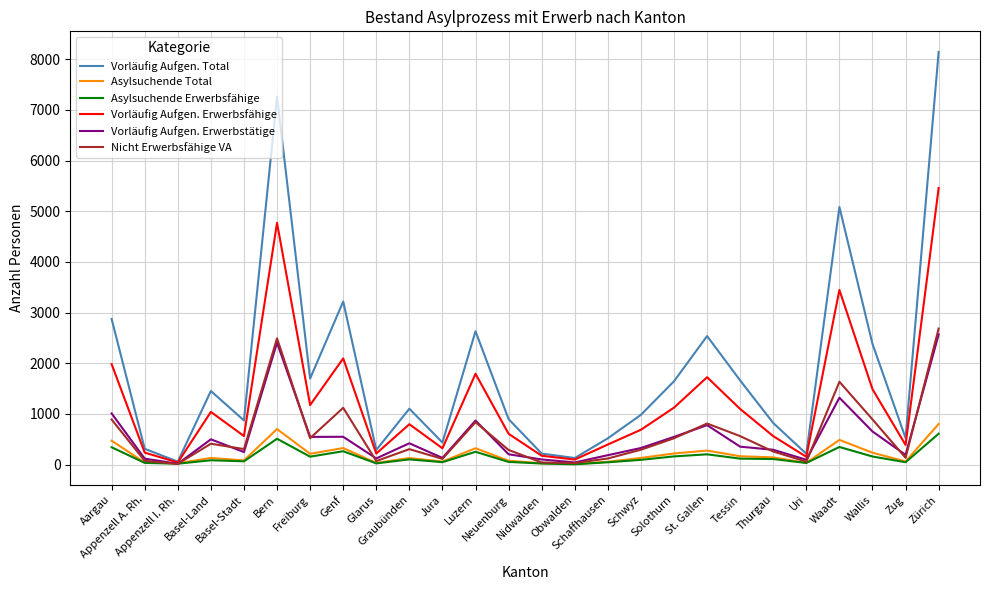

What is the maximum value for Vorläufig Aufgen. Total?

8145